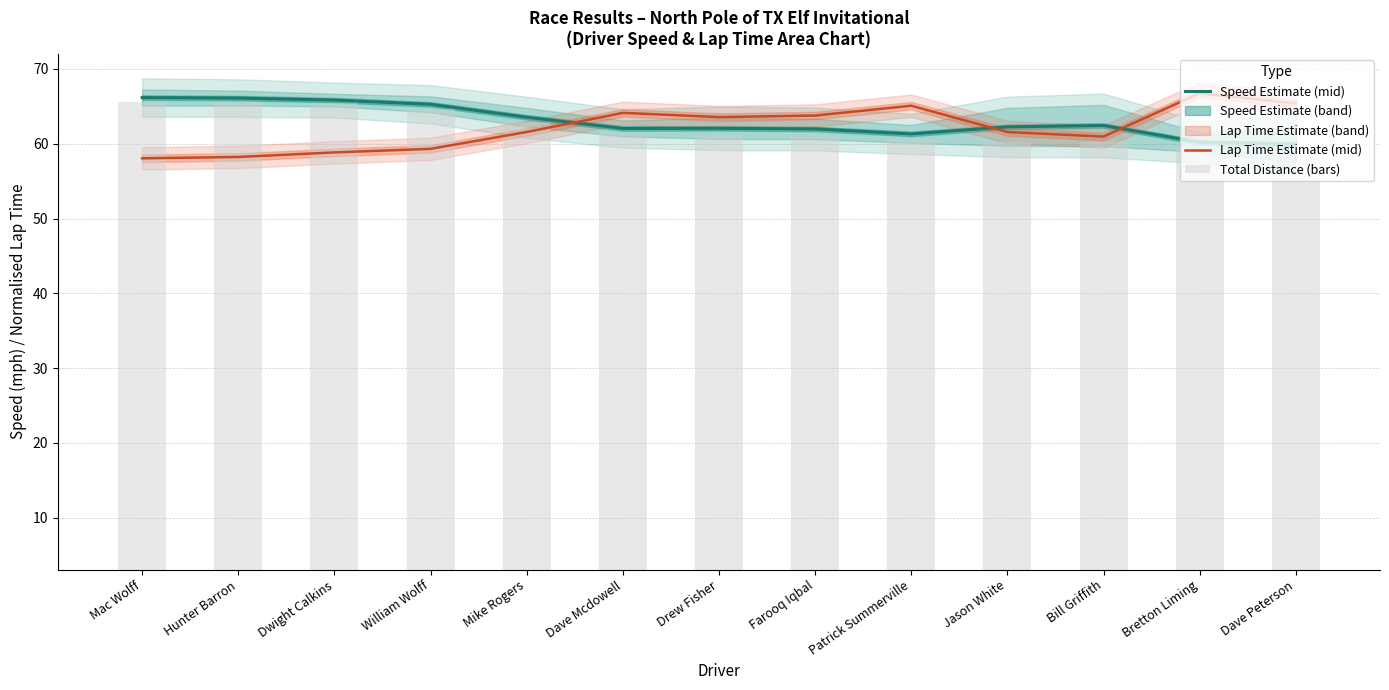

Rank the series by their maximum value, from lowest to highest.

Total Distance (bars), Speed Estimate (mid), Lap Time Estimate (mid)